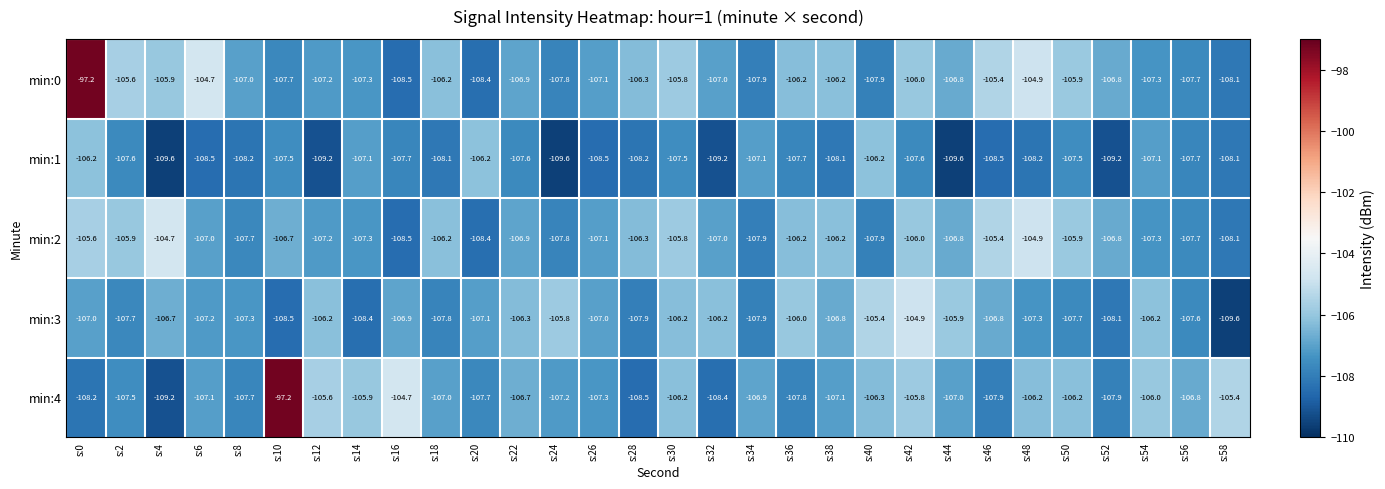

What is the average value of the min:4 series?

-106.6